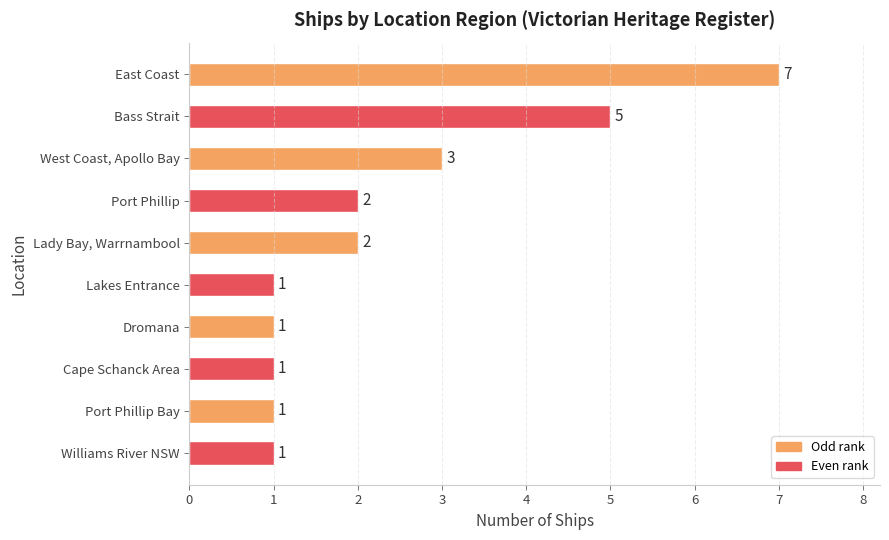

Reading bottom to top, transcribe all the data shown in this chart.

1	1	1	1	1	2	2	3	5	7